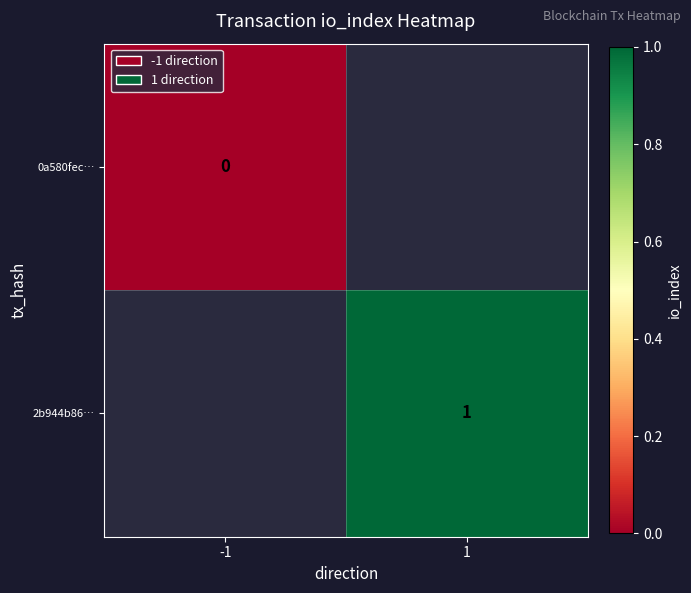

Where is 0a580fec… nearest to the value 0?

-1